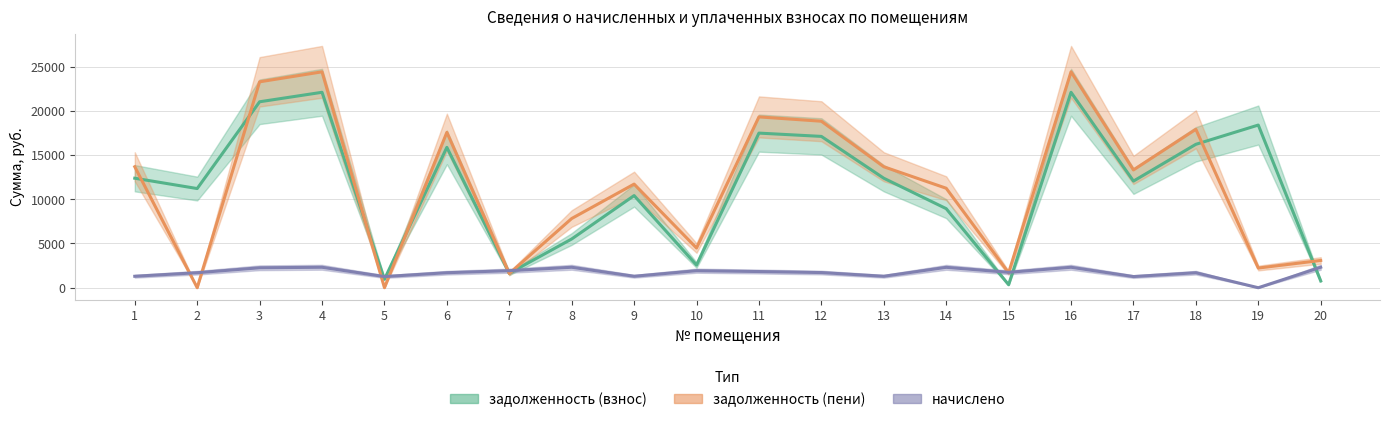

Is it true that задолженность (пени) equals 13190.1 at 8?

False